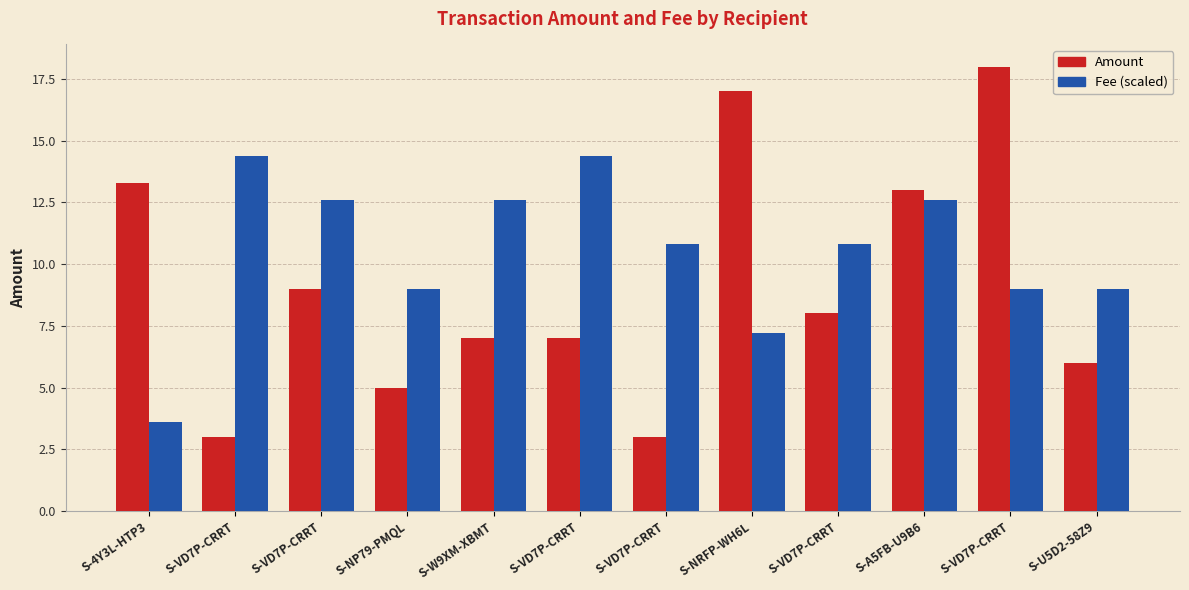

What is the minimum value shown in the chart?

3.0